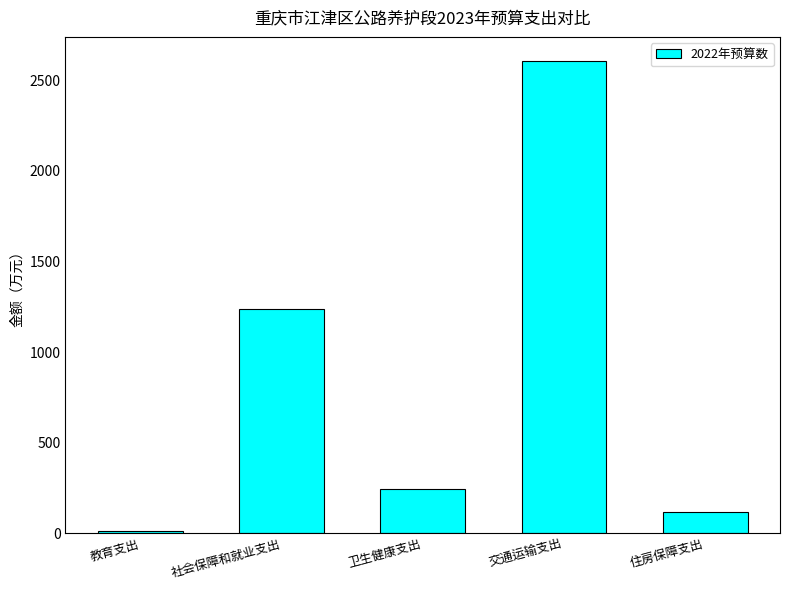

What is the minimum value shown in the chart?

15.3